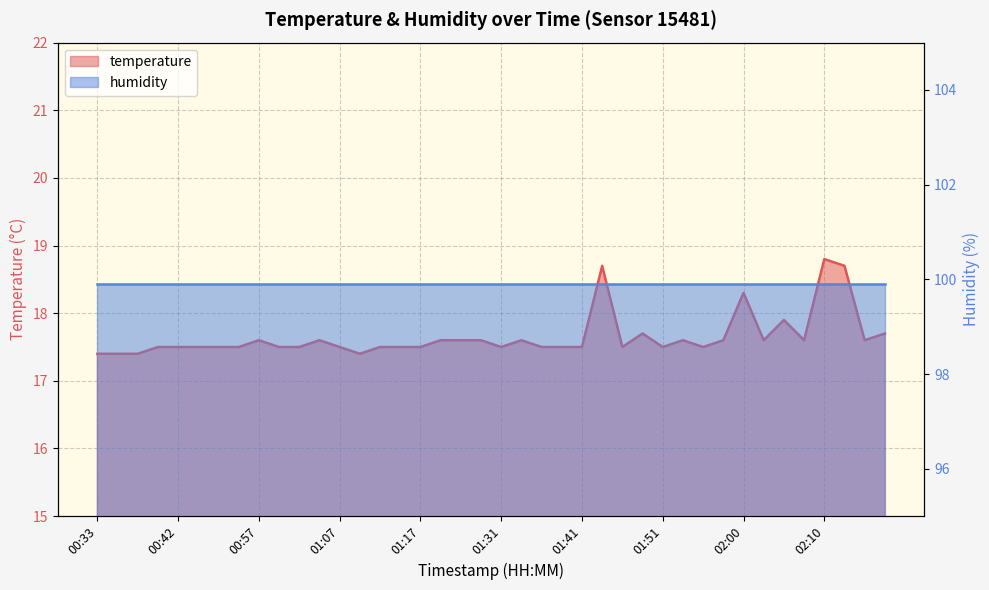

What is the label of the 3rd point from the right?

02:13